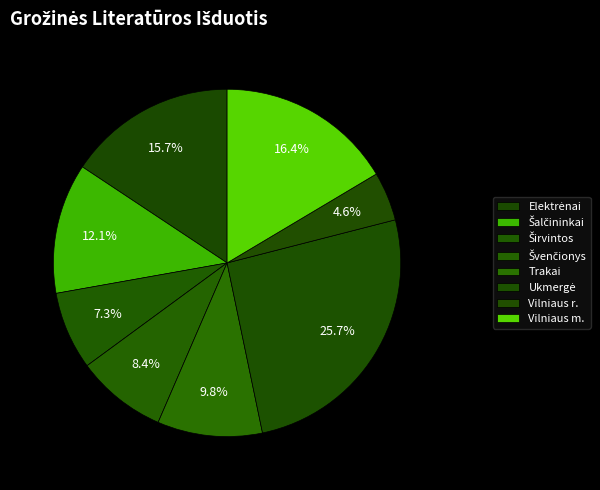

What is the change in value from Švenčionys to Ukmergė?

+42679